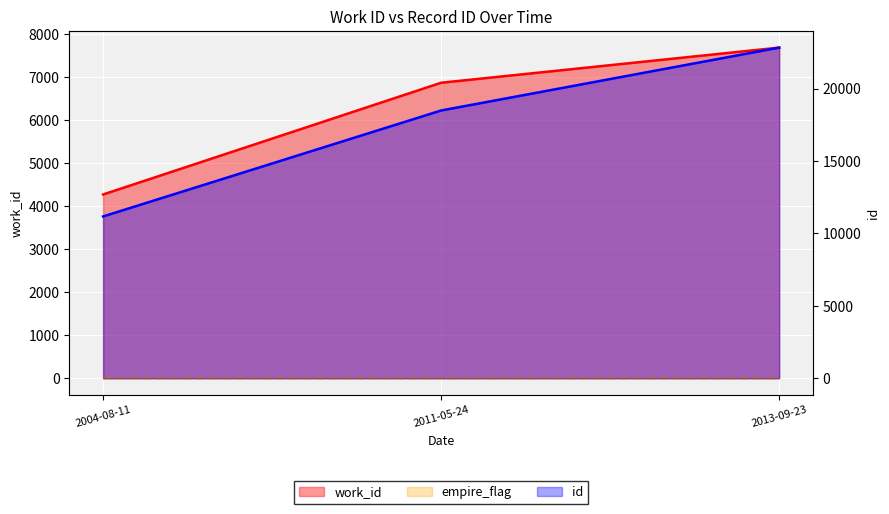

Reading left to right, what are all the values shown in this chart?

work_id: 2004-08-11=4272	2011-05-24=6870	2013-09-23=7687
id: 2004-08-11=11173	2011-05-24=18491	2013-09-23=22834